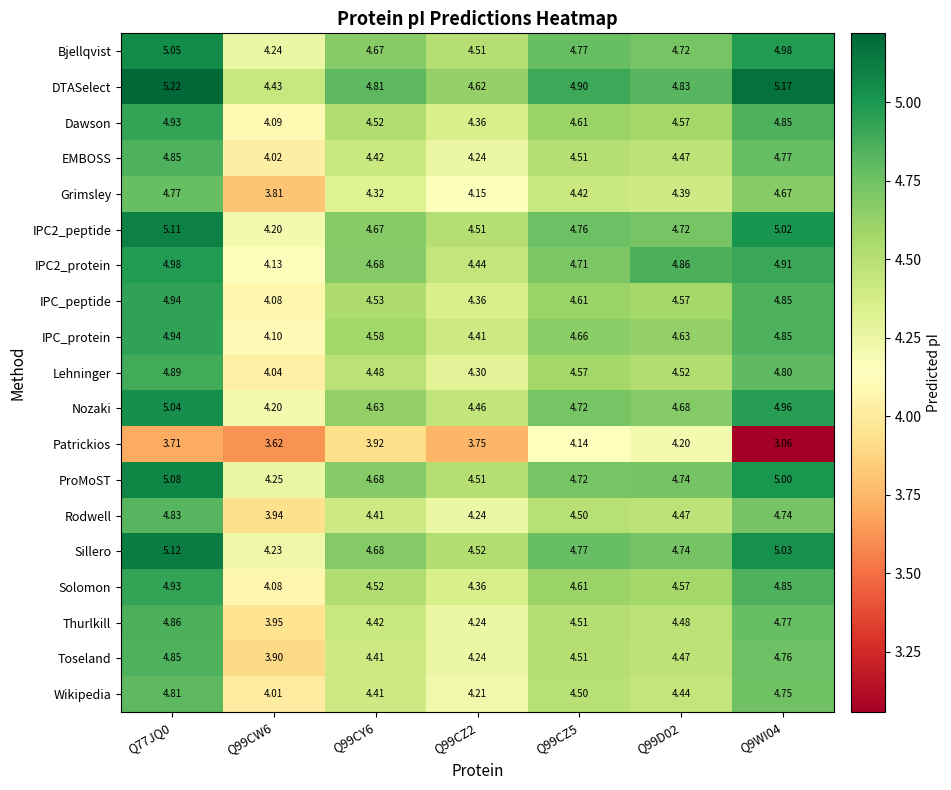

Which series changed the most between Q77JQ0 and Q99CW6?

Grimsley